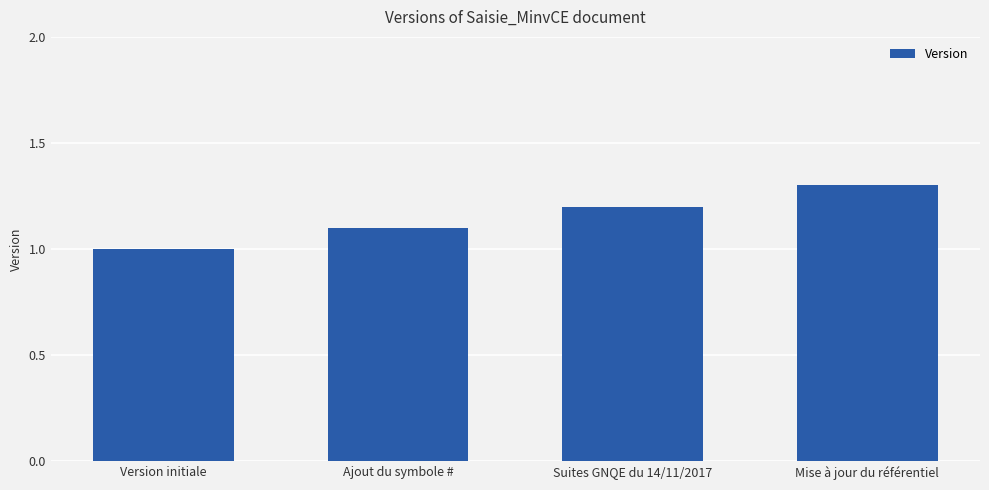

Rank the categories by value from highest to lowest.

Mise à jour du référentiel, Suites GNQE du 14/11/2017, Ajout du symbole #, Version initiale